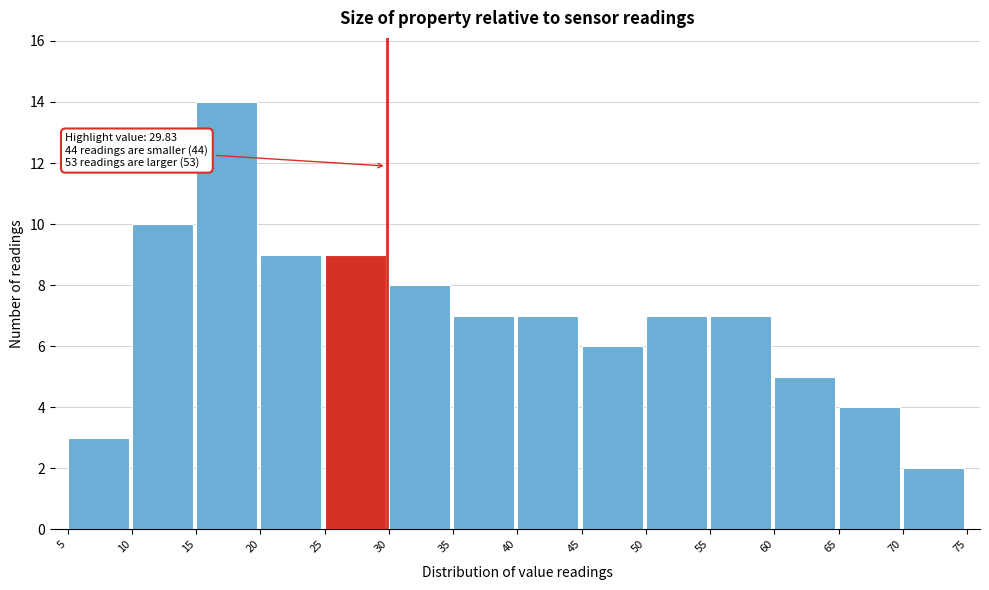

Over which range of the x-axis is the bar tallest?

15 to 20